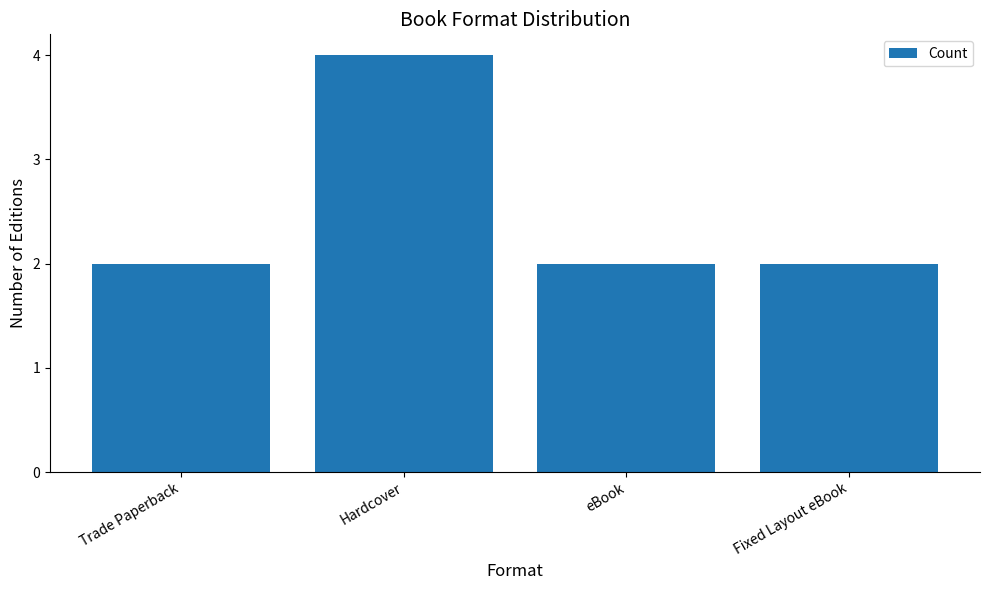

Is it true that the value at eBook is 2?

True